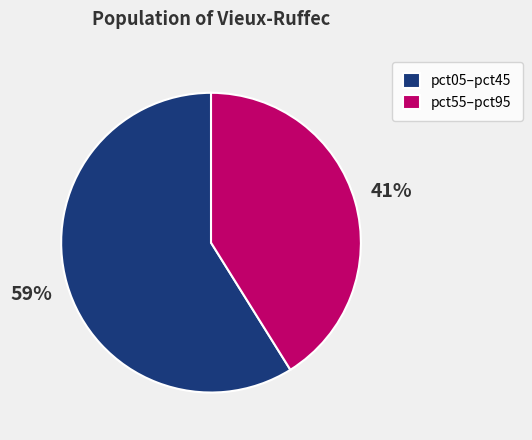

Which category has the biggest portion of the pie?

pct05–pct45